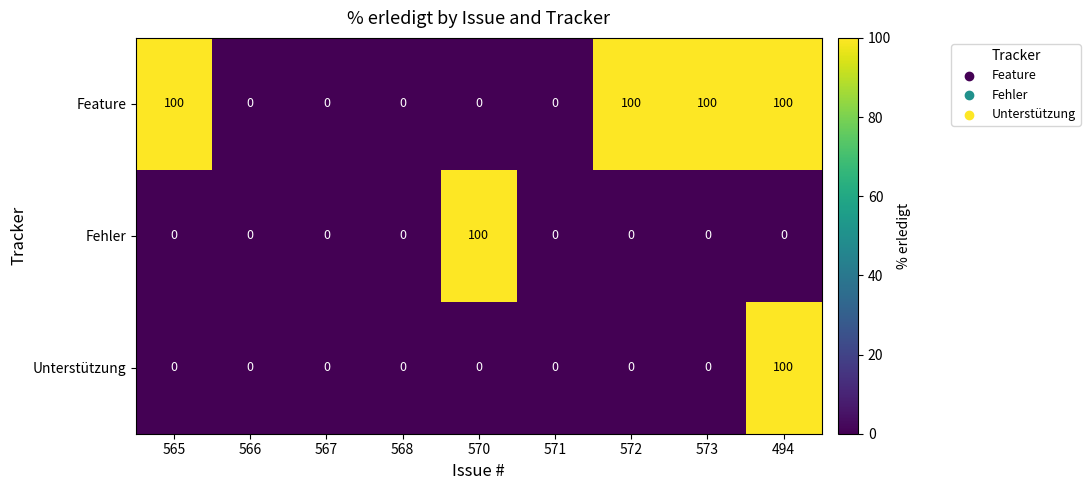

At which label does Fehler reach its peak?

570